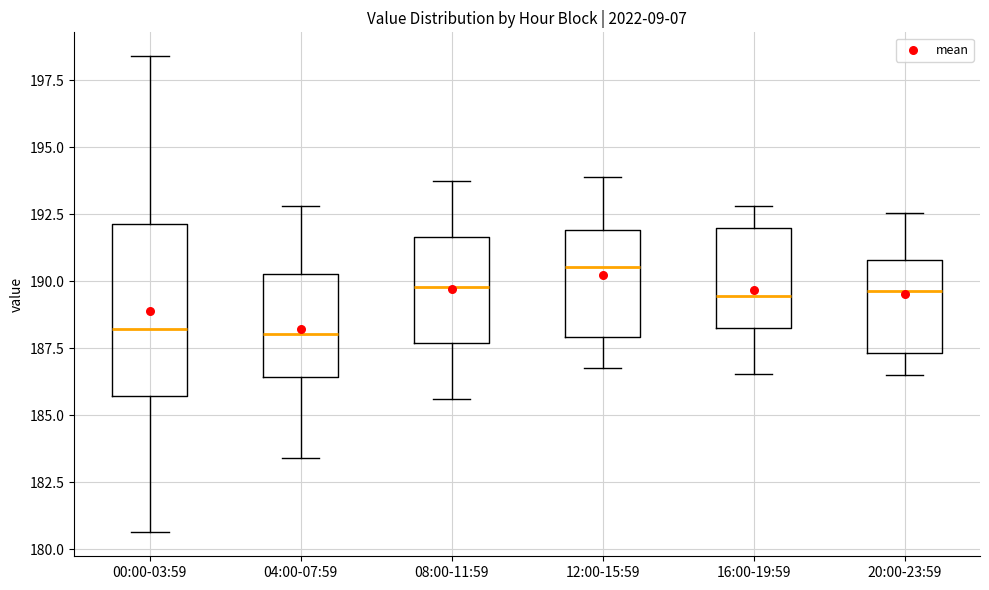

Where is the lower edge of the box for 04:00-07:59 on the y-axis? The values are not printed on the chart, so give them approximately, as read against the axis.

186.5